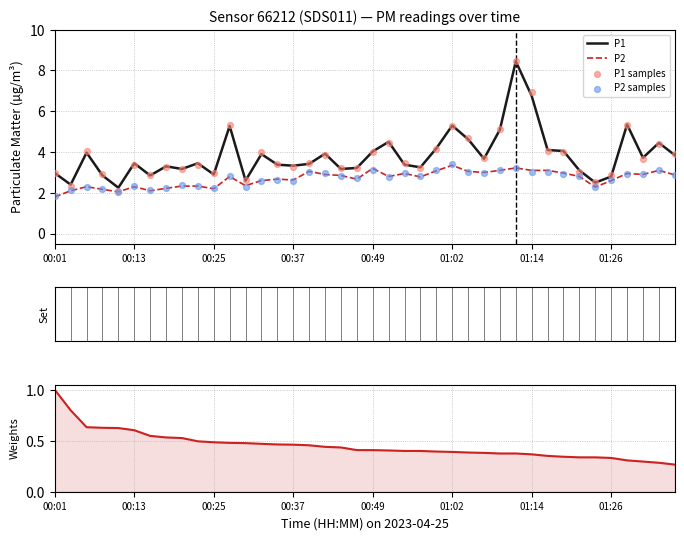

Which series reaches the maximum Y coordinate?

P1 samples